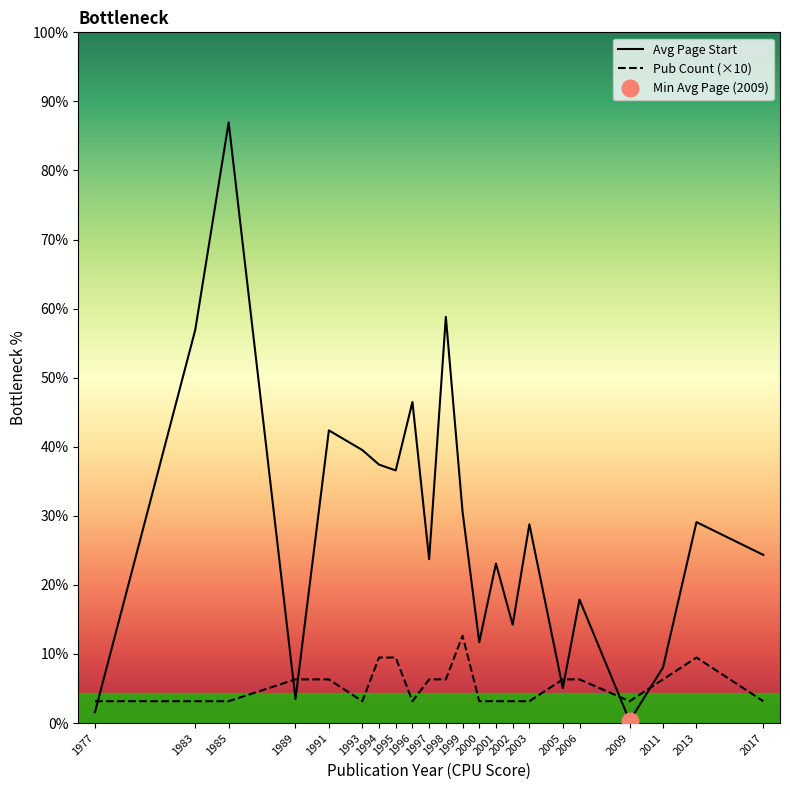

The value of Avg Page Start at 1989 is 19.8. True or false?

False